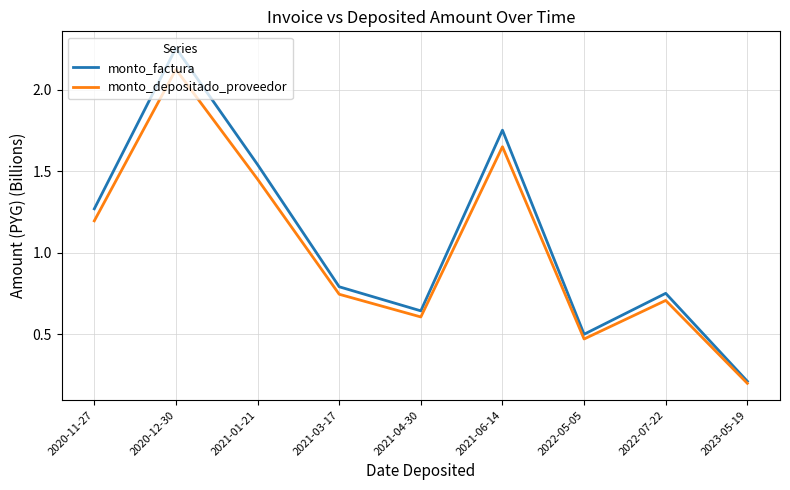

Is the value of monto_depositado_proveedor at 2021-01-21 greater than the value of monto_factura at 2020-12-30?

No